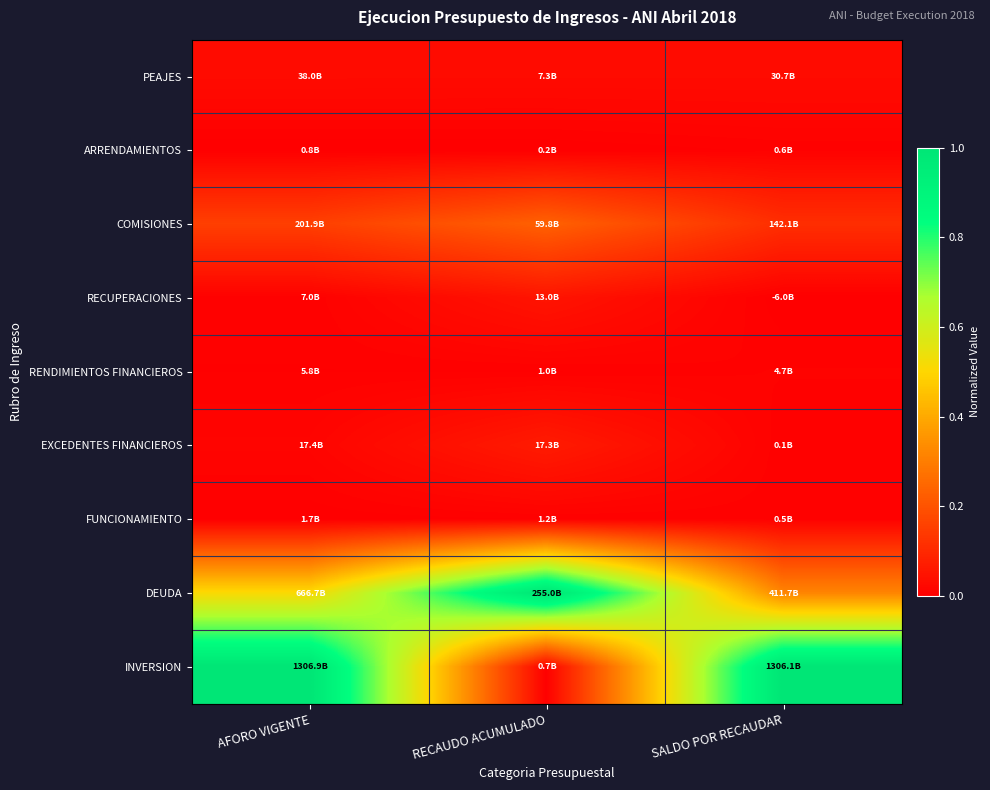

At AFORO VIGENTE, list the series in order from smallest to largest.

ARRENDAMIENTOS, FUNCIONAMIENTO, RENDIMIENTOS FINANCIEROS, RECUPERACIONES, EXCEDENTES FINANCIEROS, PEAJES, COMISIONES, DEUDA, INVERSION